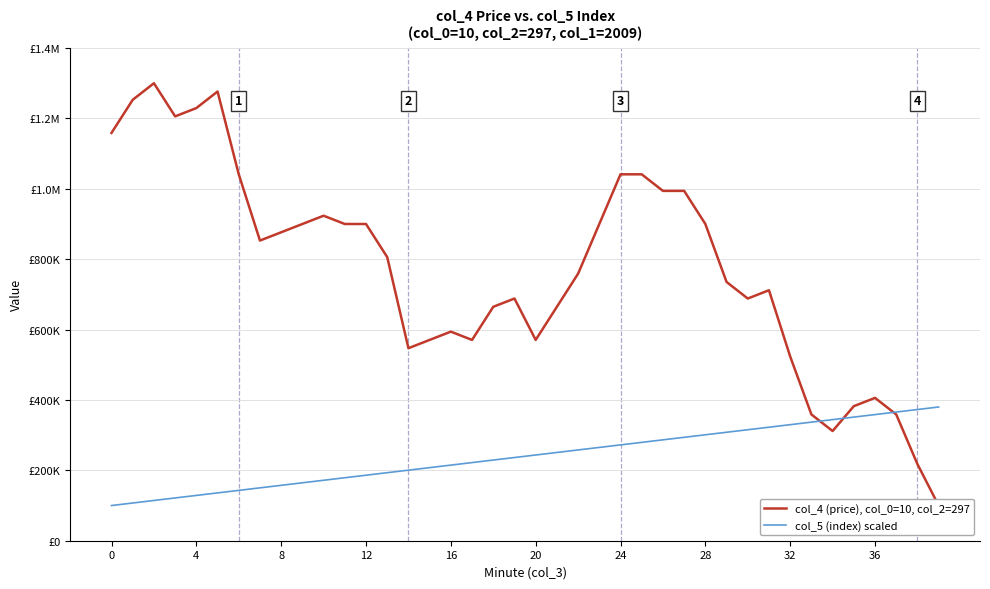

Is this an area chart (filled region under the line)?

No